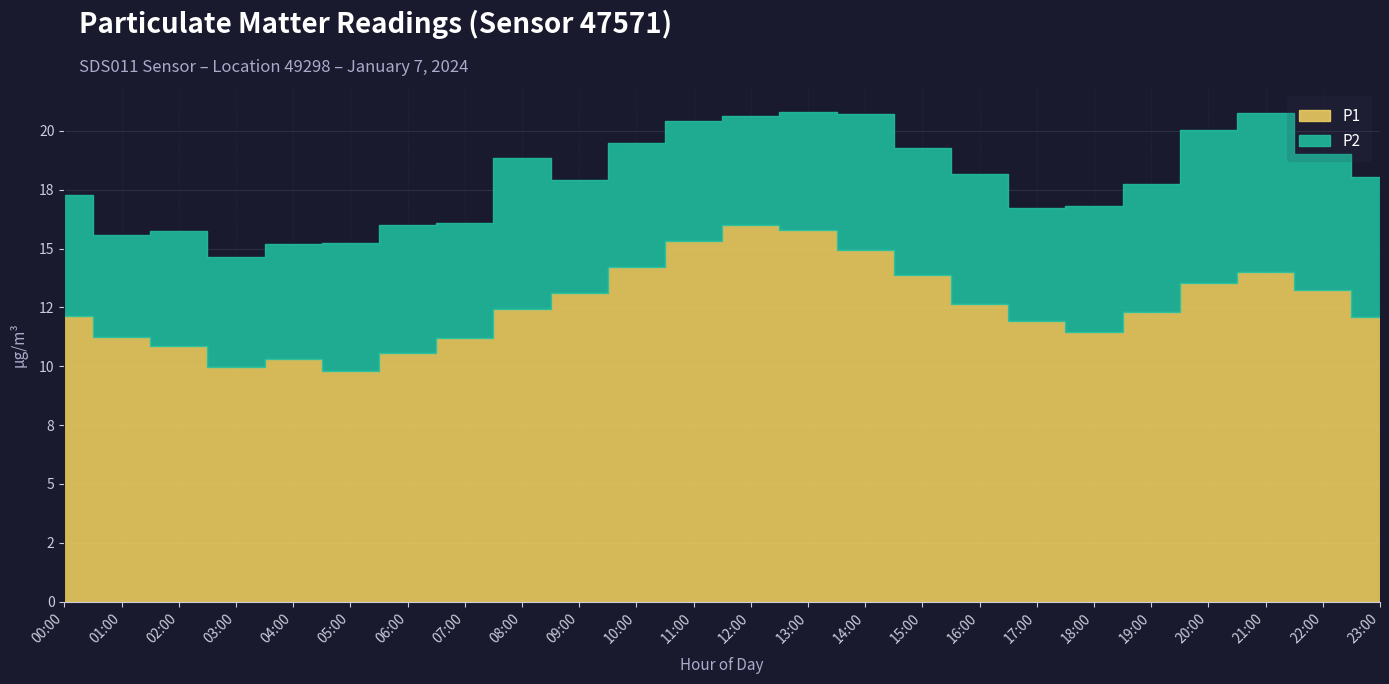

What is the label of the 19th point from the left?

18:00